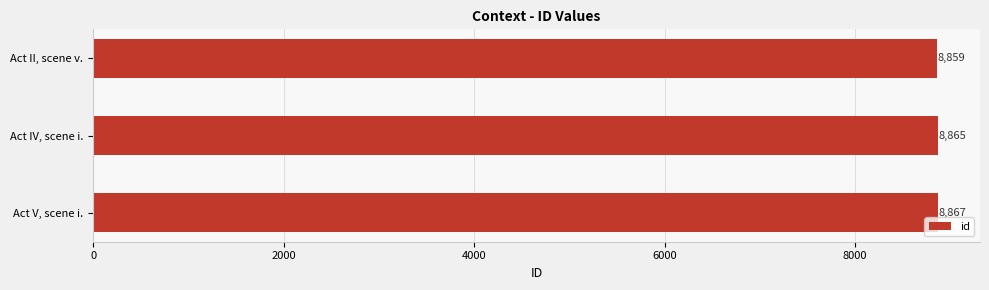

At which label is the value closest to 8863?

Act IV, scene i.